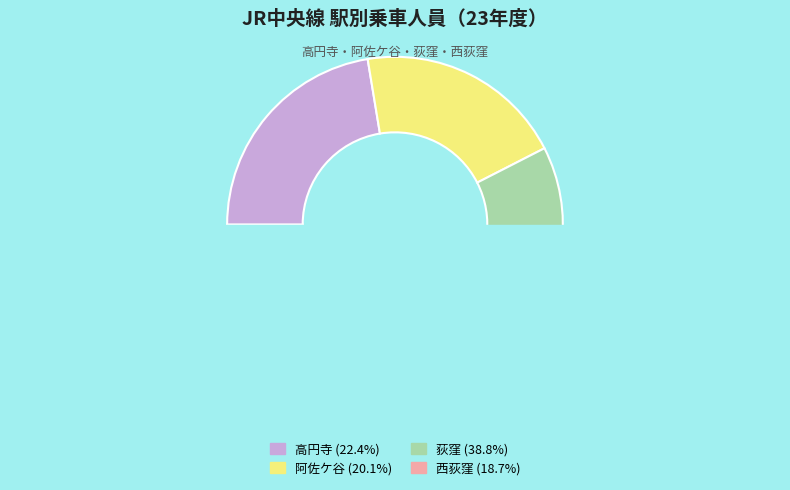

Count the number of slices in the pie.

4